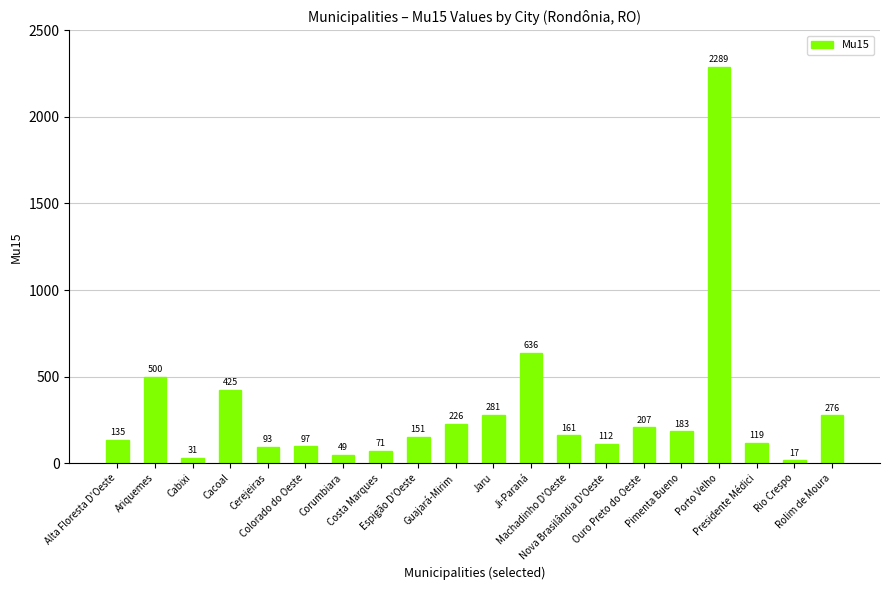

What is the change in value from Ariquemes to Nova Brasilândia D'Oeste?

-388